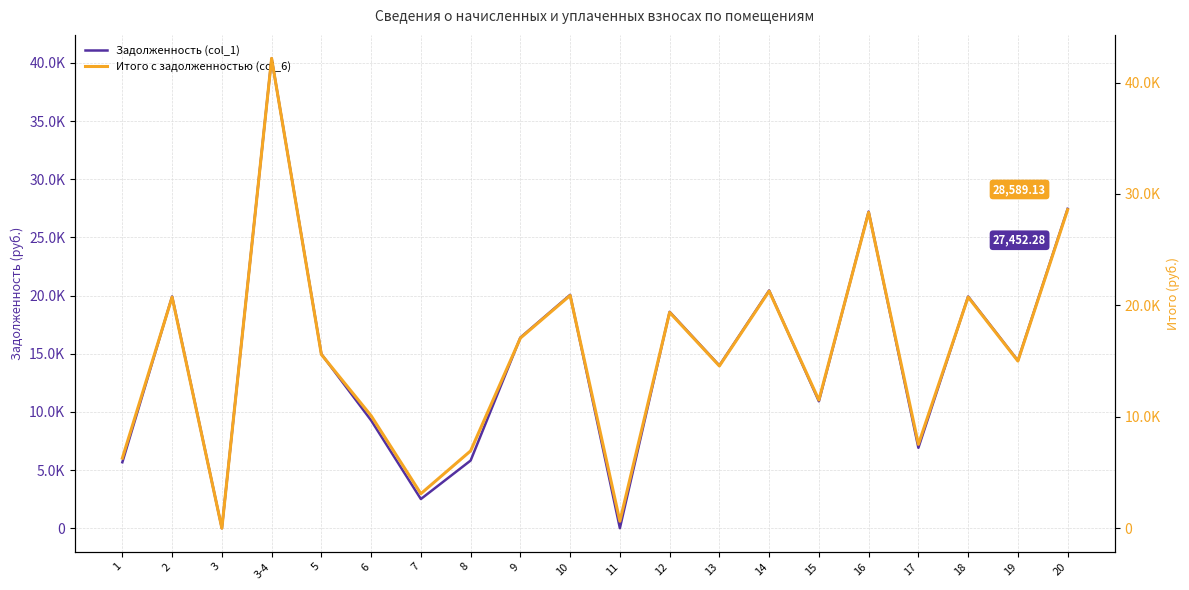

What is the average value of the Задолженность (col_1) series?

14742.0